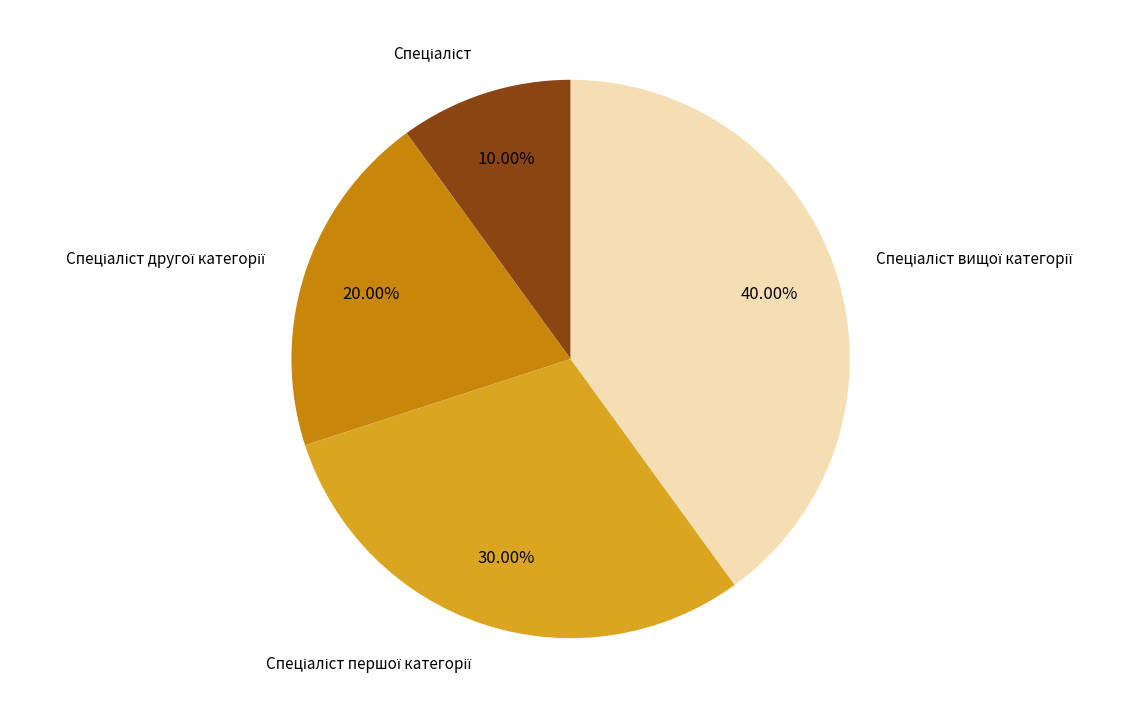

To the nearest percent, what is the difference between the largest and smallest slice percentages?

30%